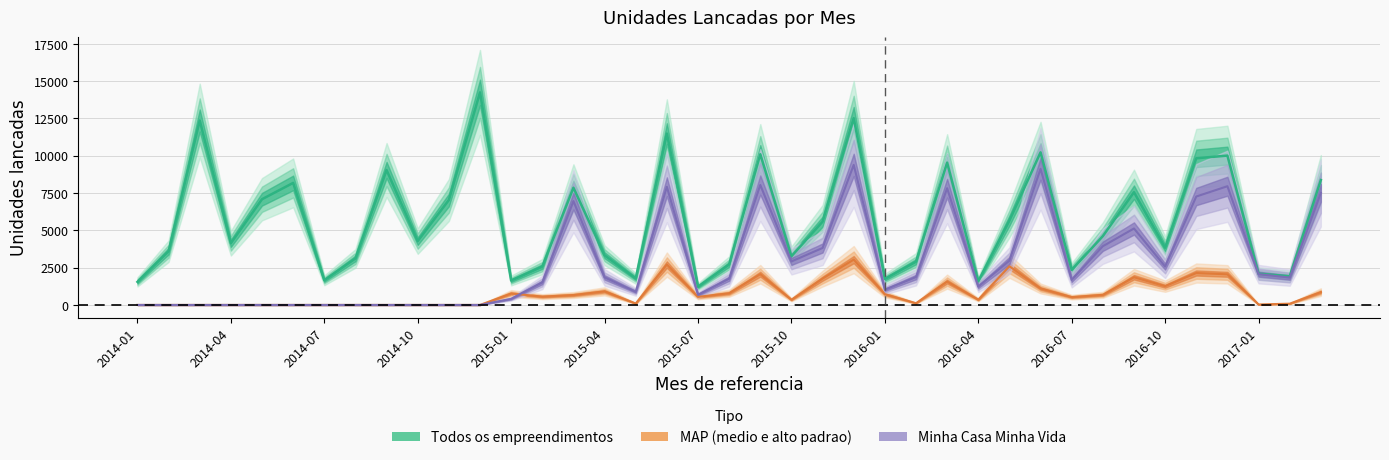

Count the number of data series in this chart.

3